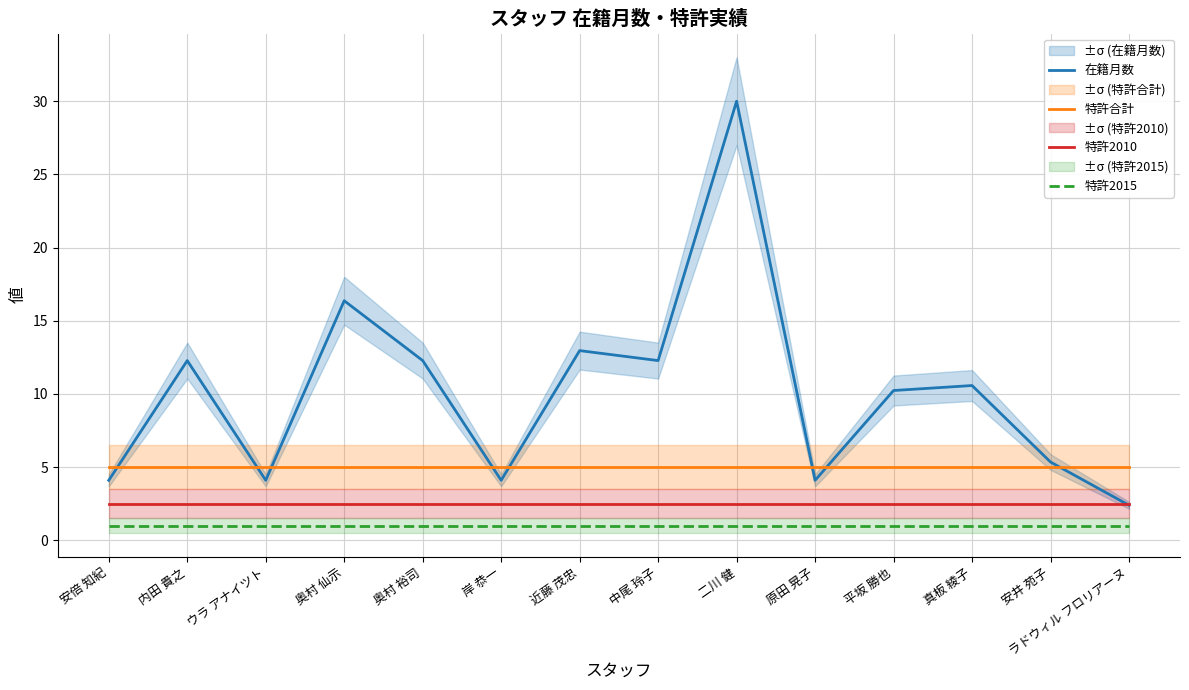

Which category has the lowest value in the 特許2015 series?

安倍 知紀